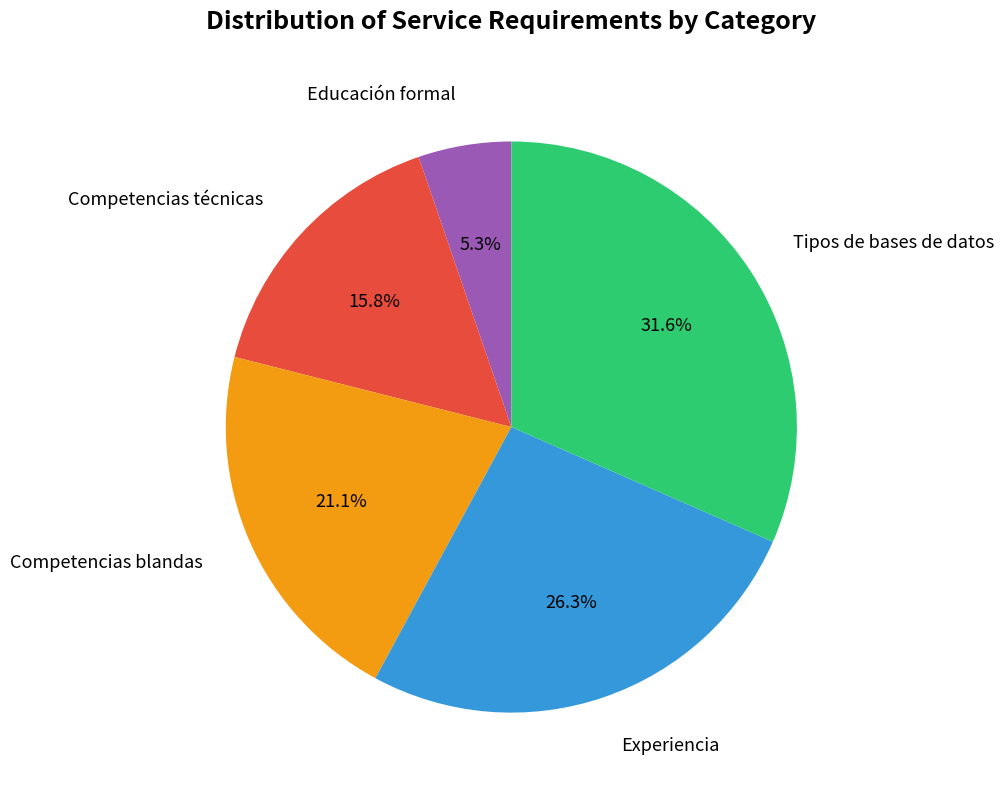

To the nearest percent, what is the difference between the largest and smallest slice percentages?

26%